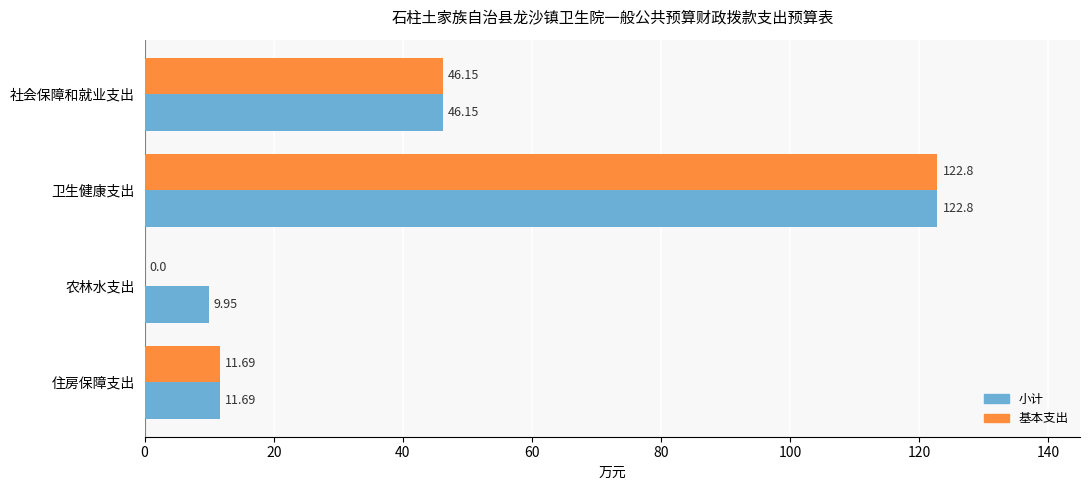

At which label does 基本支出 reach its peak?

卫生健康支出